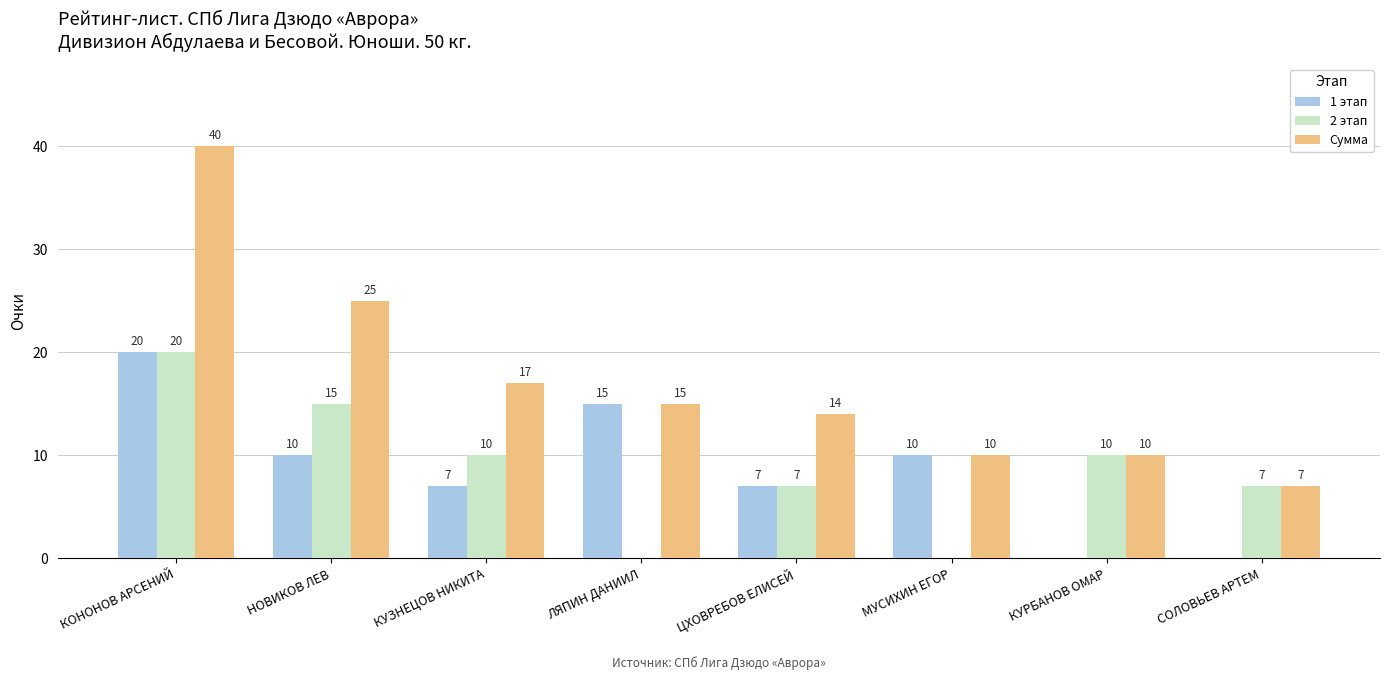

What is the sum of the Сумма values at НОВИКОВ ЛЕВ and КУЗНЕЦОВ НИКИТА?

42